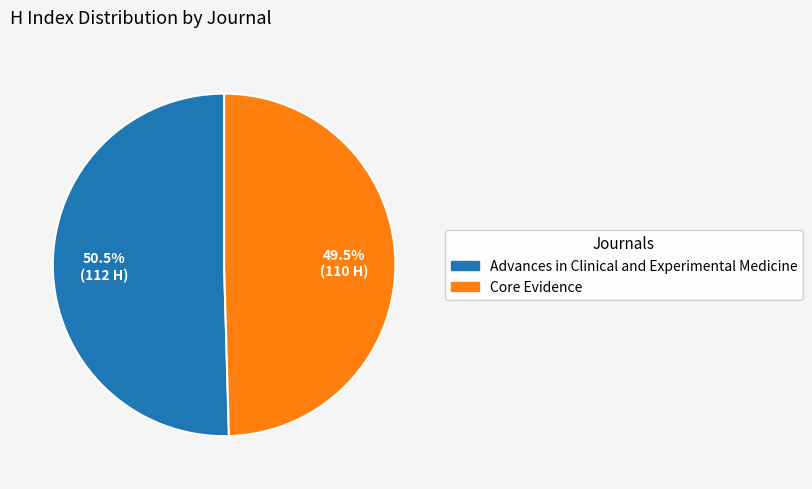

Between Core Evidence and Advances in Clinical and Experimental Medicine, which is larger?

Advances in Clinical and Experimental Medicine